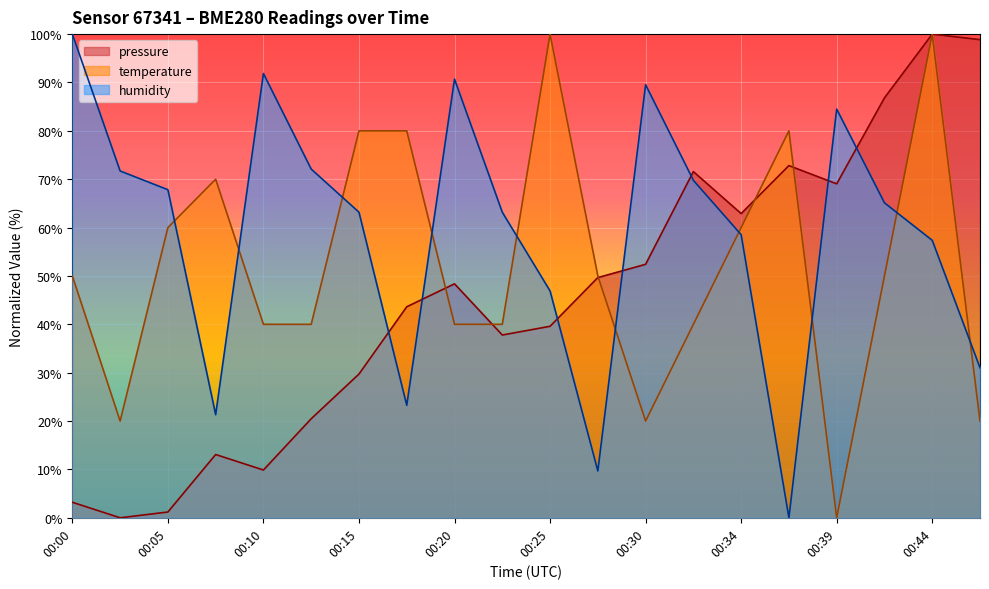

Rank the series by their average value, from lowest to highest.

pressure, temperature, humidity